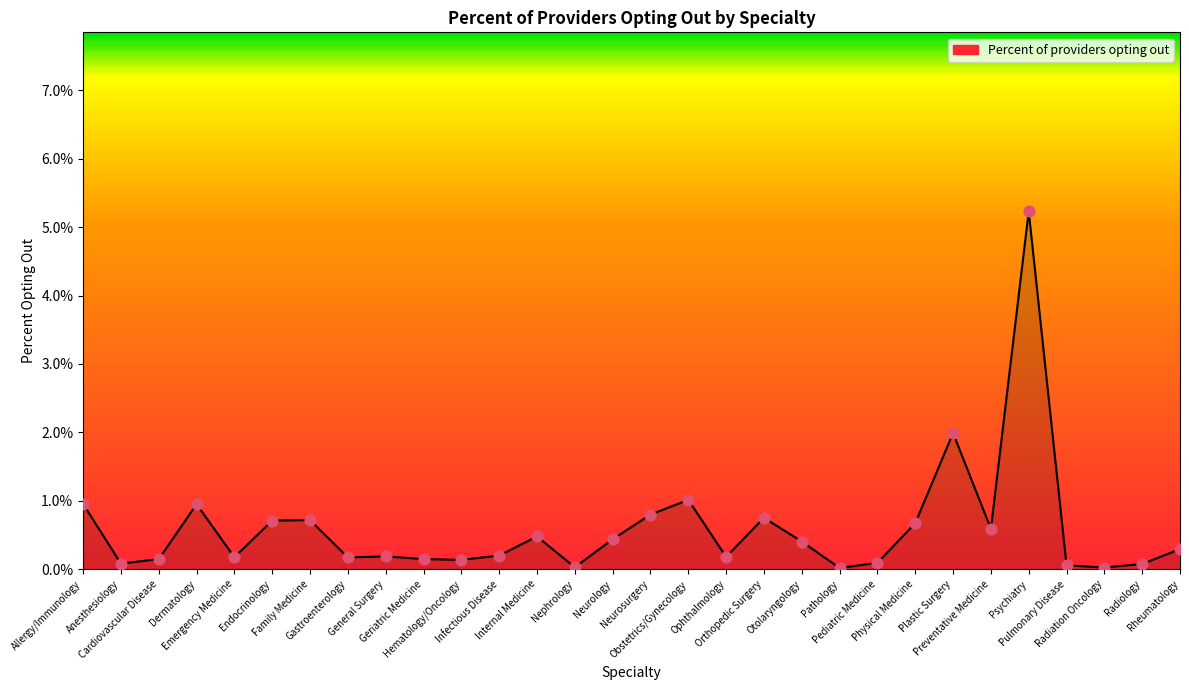

What is the change in value from Radiology to Rheumatology?

+0.2